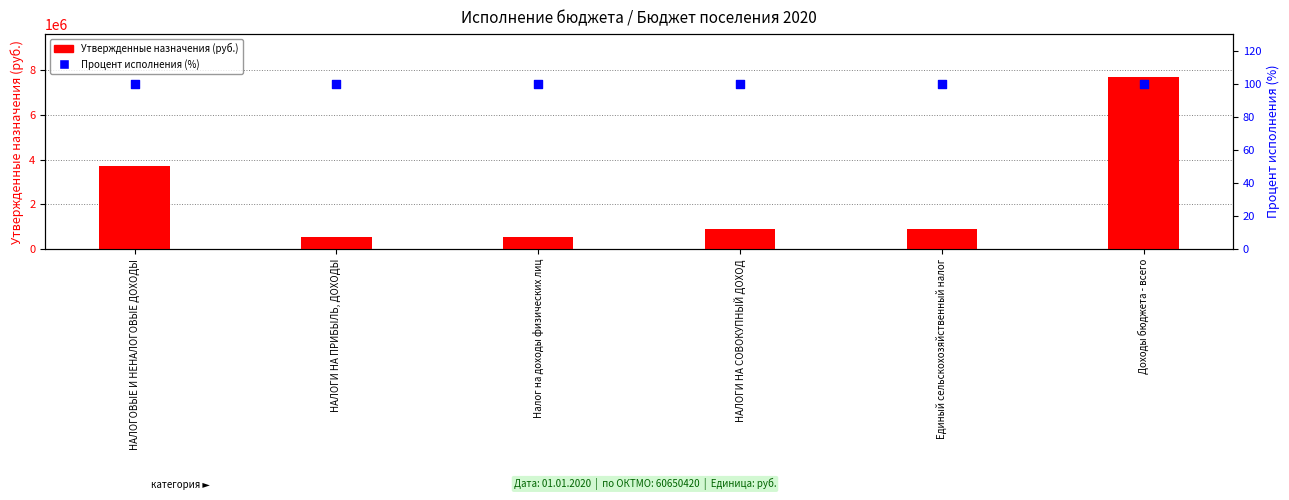

What are all the series names shown in the legend?

Утвержденные назначения, Процент исполнения (%)